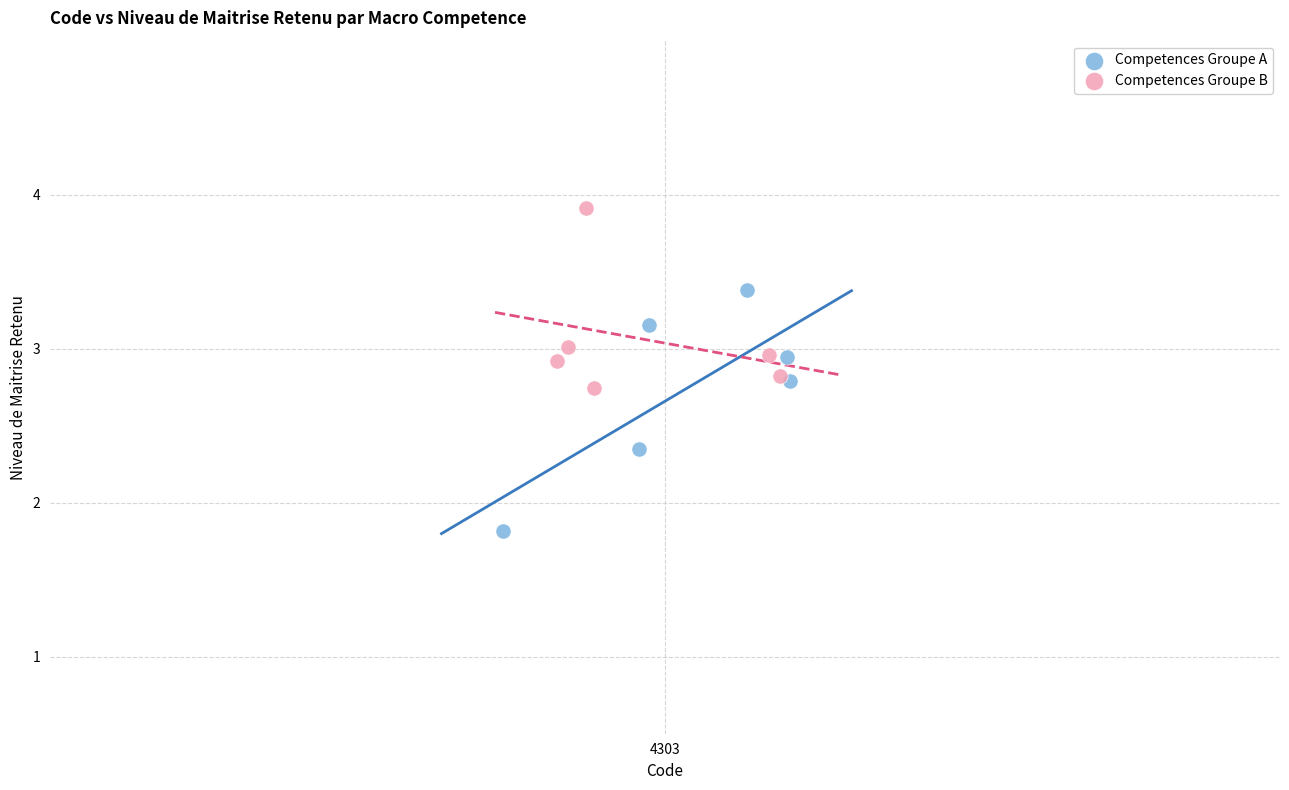

Which series contains the highest Y value?

Competences Groupe B